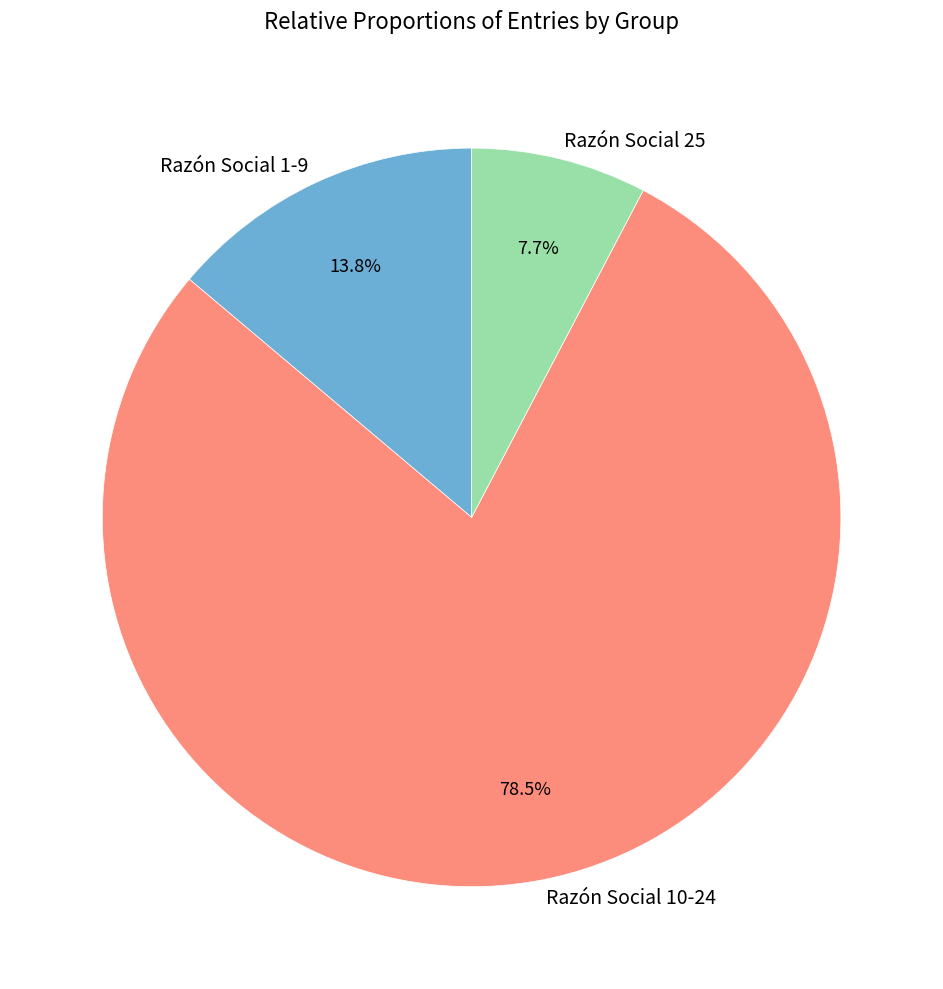

Does any single category account for the majority?

Yes